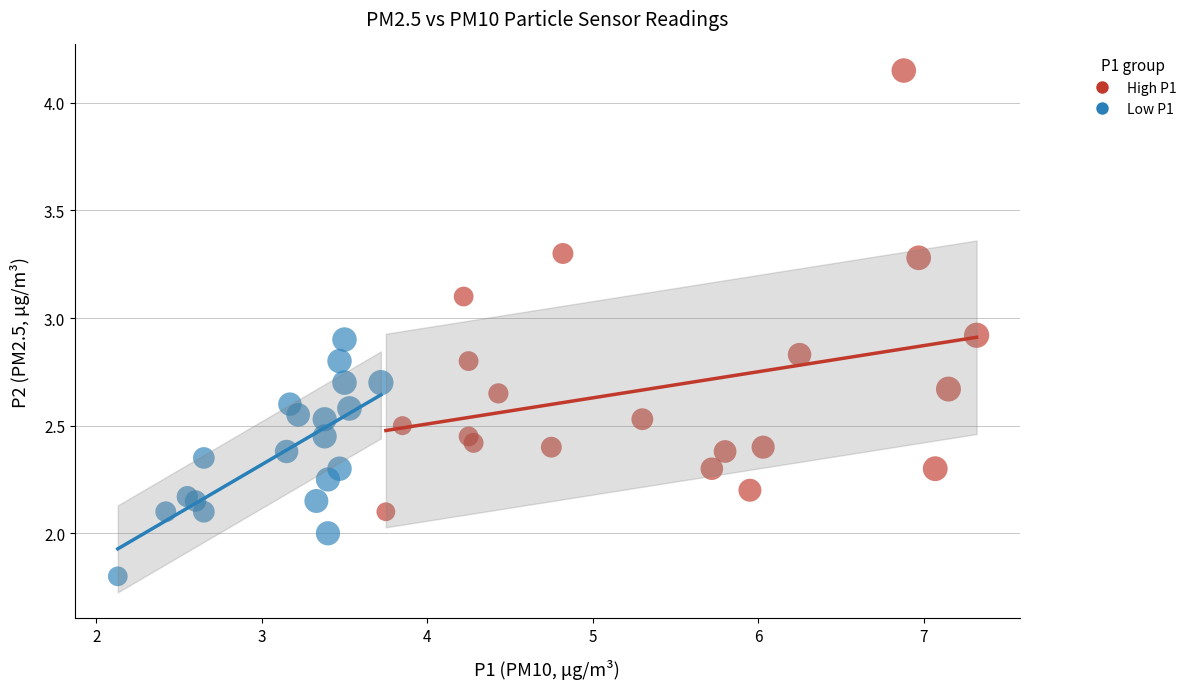

What are all the series names shown in the legend?

High P1, Low P1